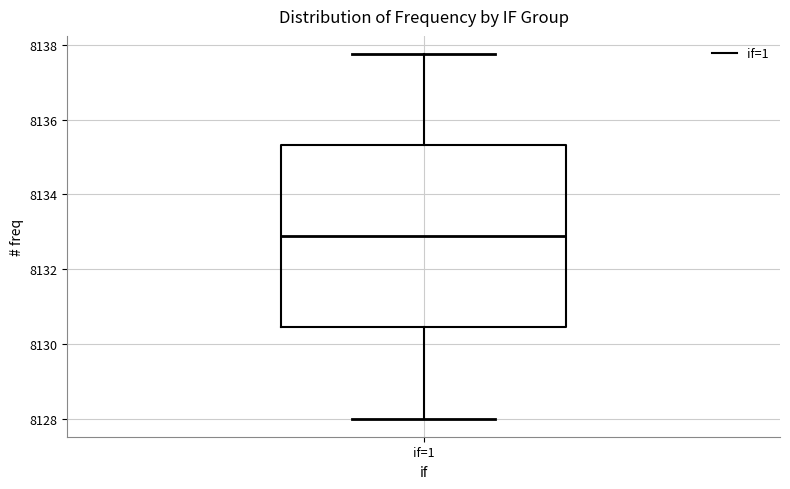

Transcribe this box plot: give where the median line is, the range the box spans, and where the two whiskers end, as read against the y-axis. The values are not printed on the chart, so give them approximately, as read against the axis.

median 8132.8, box 8130.4 to 8135.4, whiskers 8128.0 to 8137.8